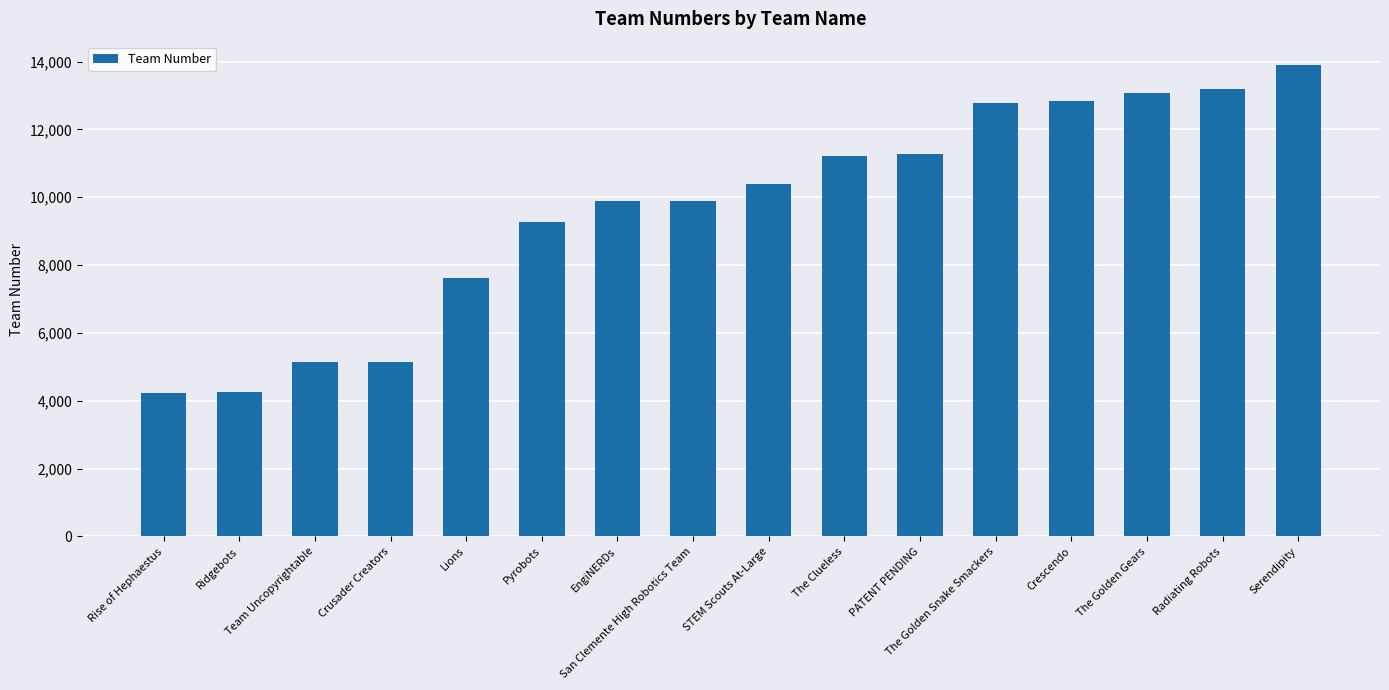

What is the value of the 7th bar from the left?

9892